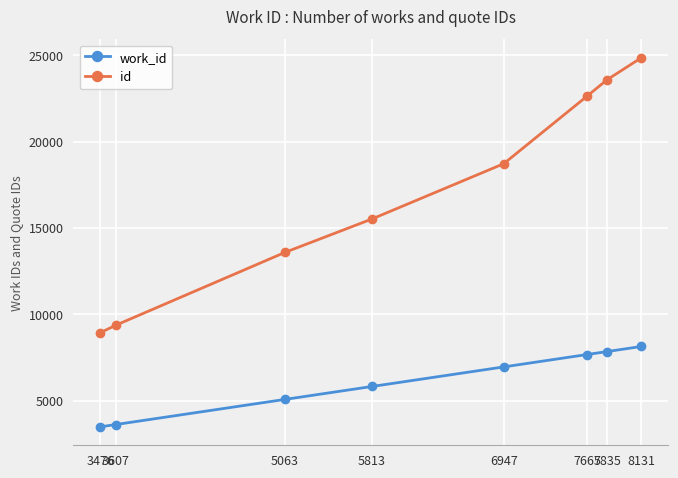

What is the difference between the maximum and minimum values in the id series?

15927